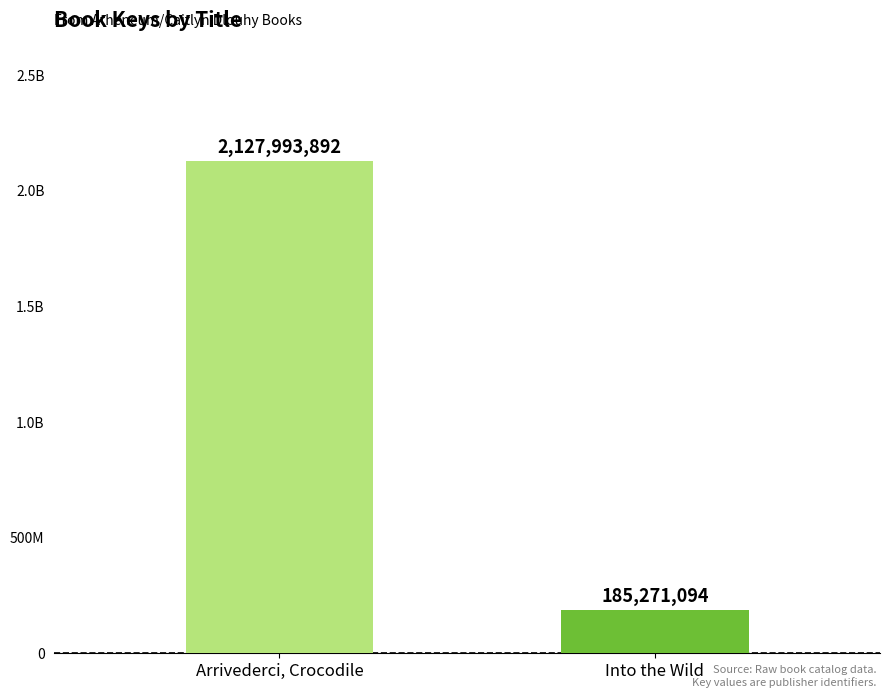

Are the bars horizontal?

No